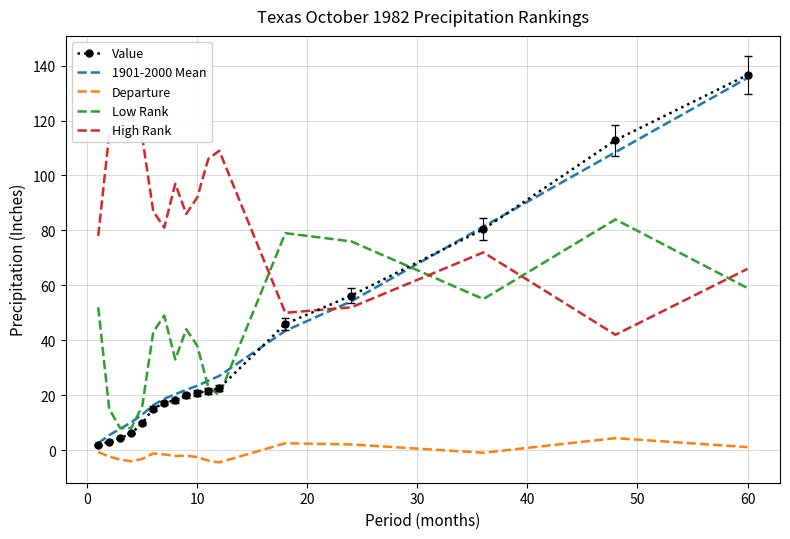

Which series has the largest total across all categories?

High Rank